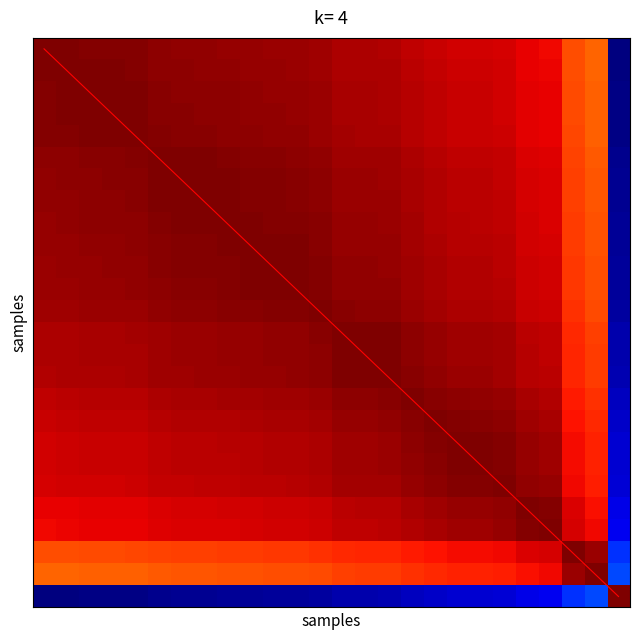

At how many categories does at least one series exceed 18?

7